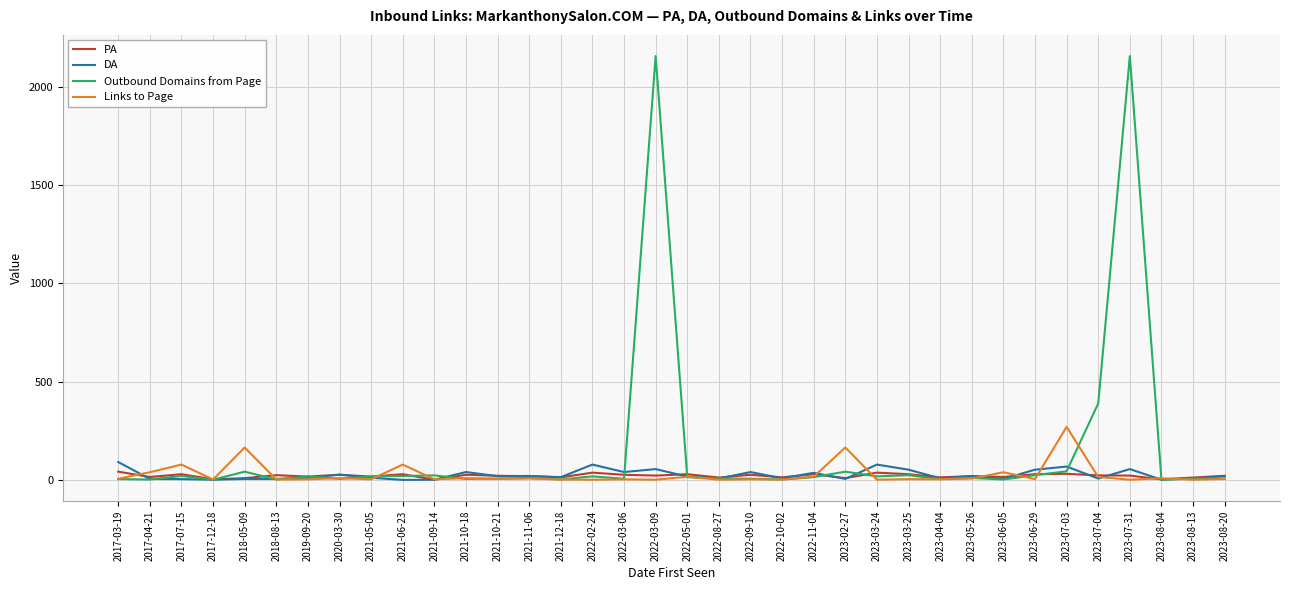

Which series has the largest total across all categories?

Outbound Domains from Page